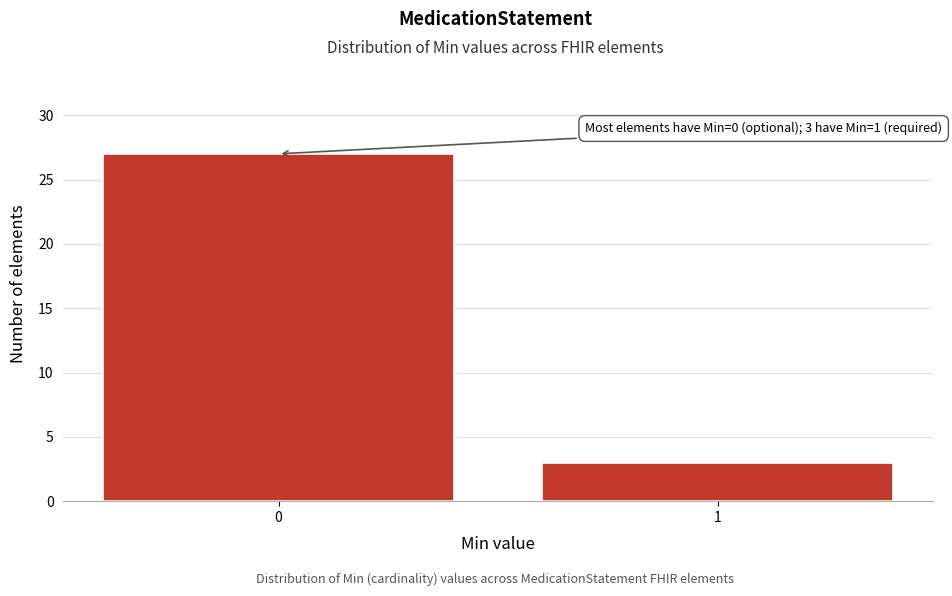

Reading left to right, extract all data points from this chart.

0=27	1=3